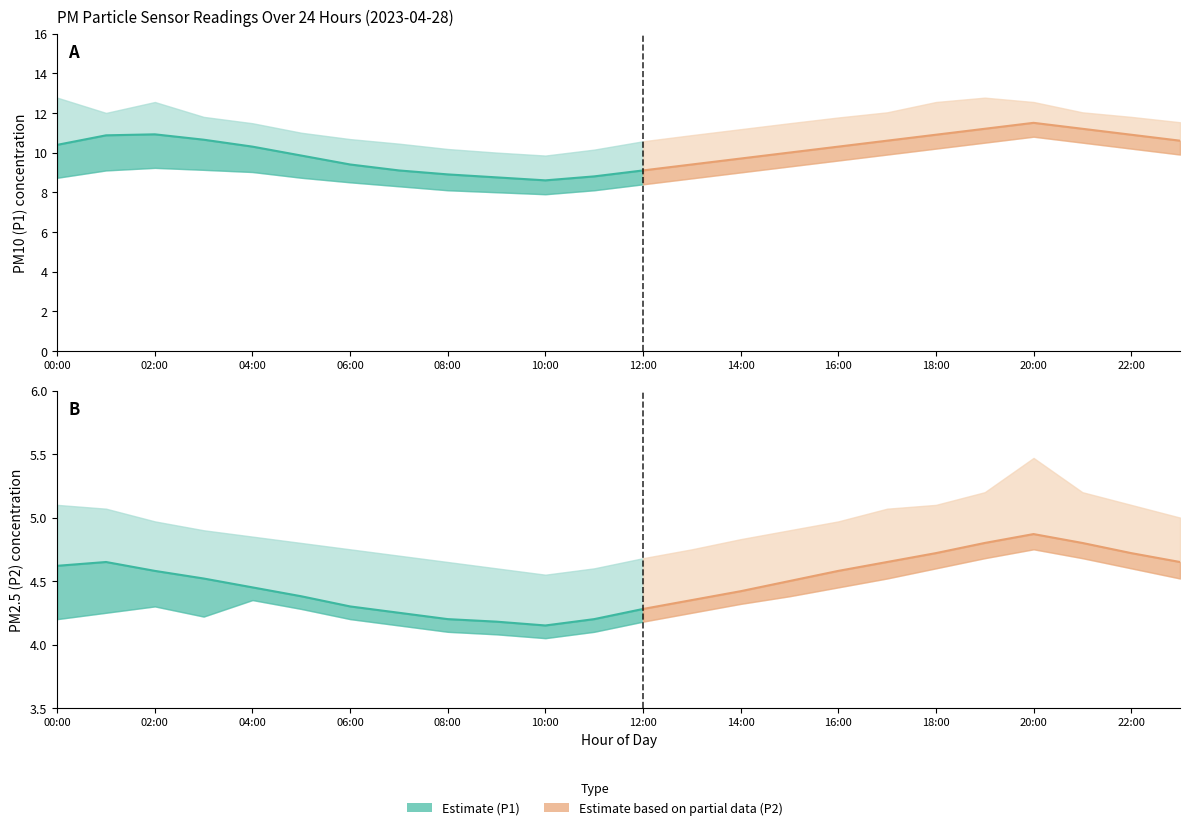

True or false: P1 and P2 cross at least once.

False